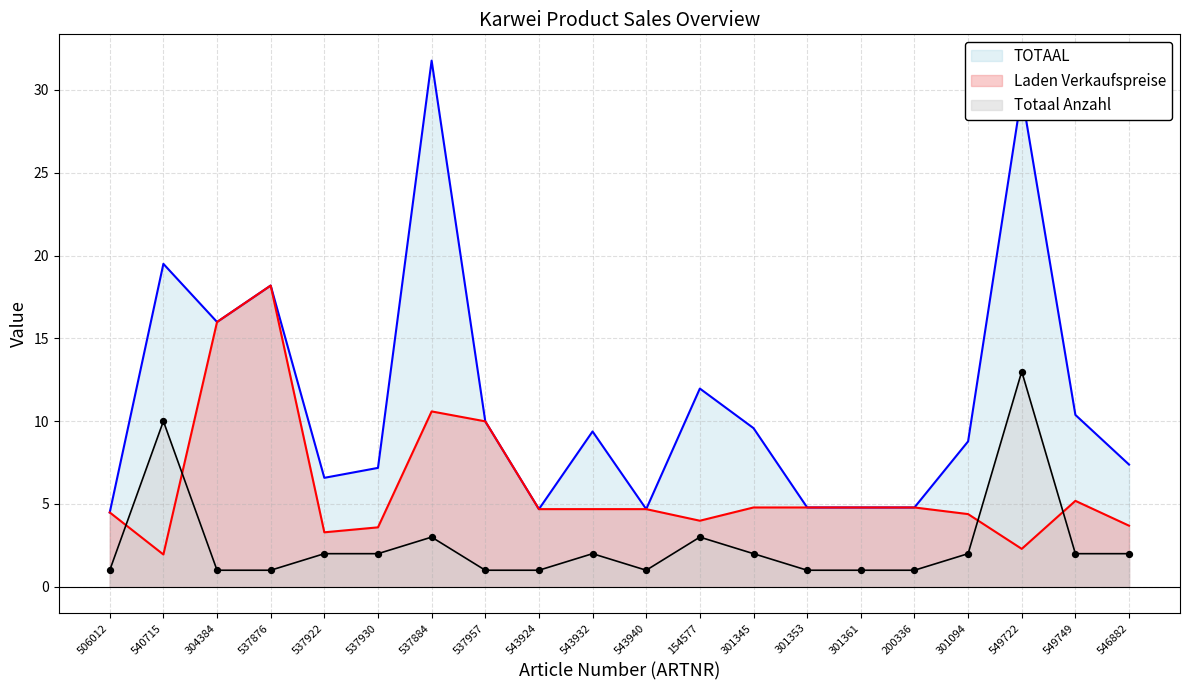

At how many categories does at least one series exceed 23?

2